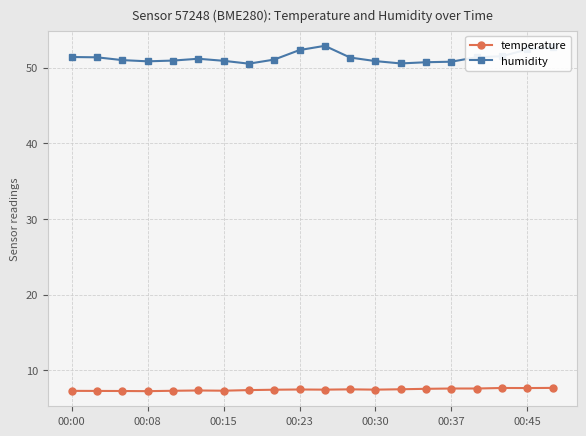

True or false: temperature and humidity intersect in this chart.

False